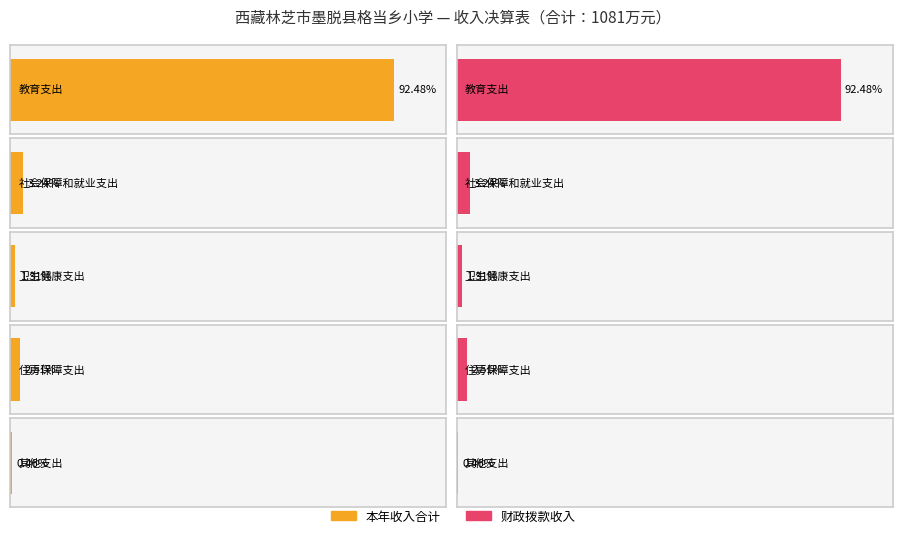

How many distinct data groups are displayed?

2